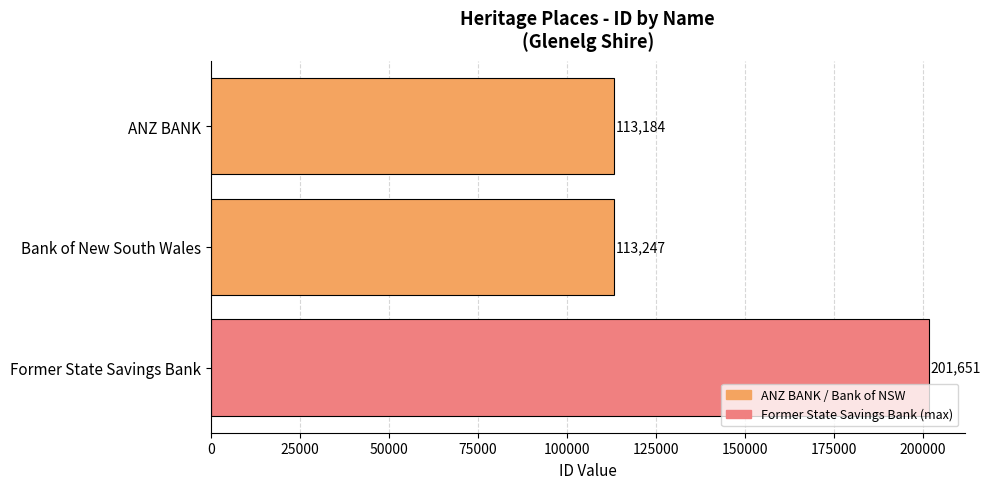

How many data points are less than 113247?

1